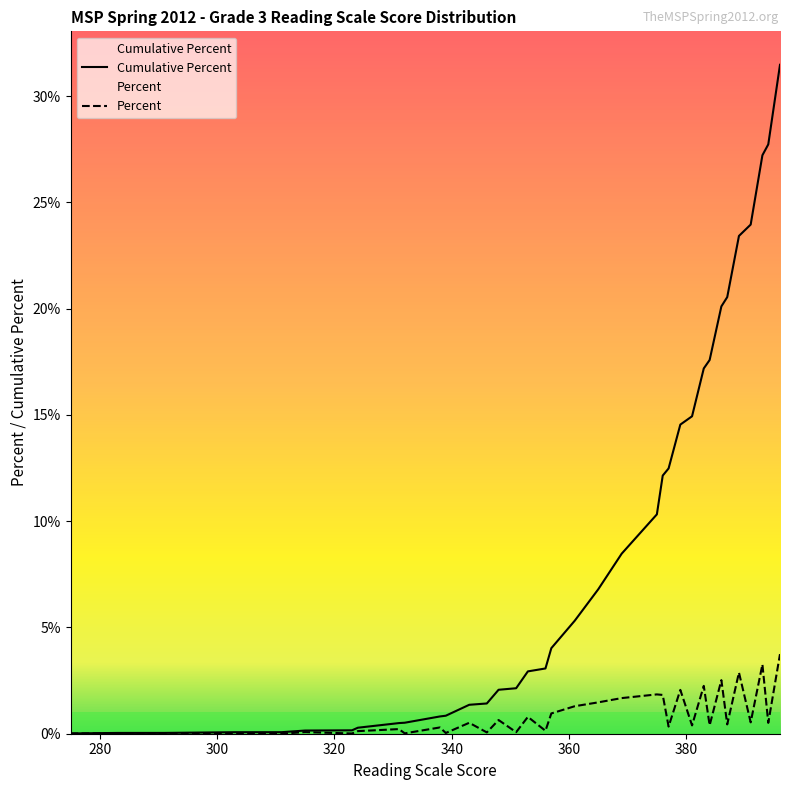

What is the difference between the second highest and second lowest values in the Percent series?

3.3